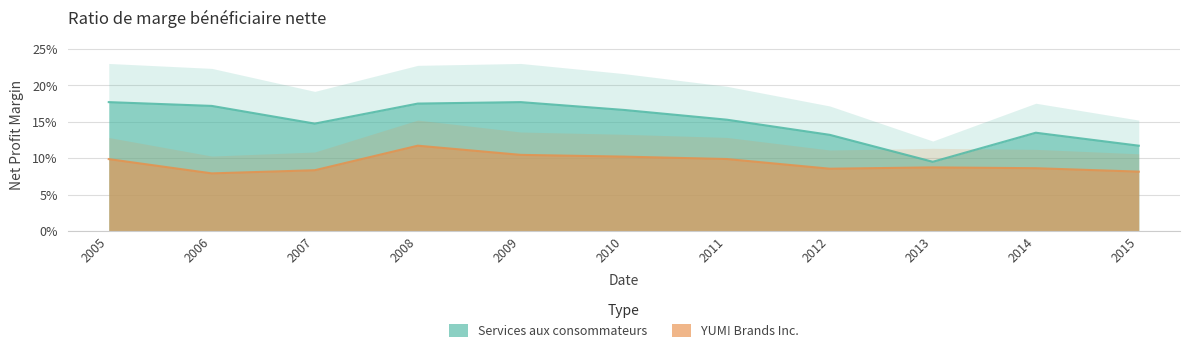

The YUM! Brands Inc. series shows 0.1 at 2009. True or false?

True